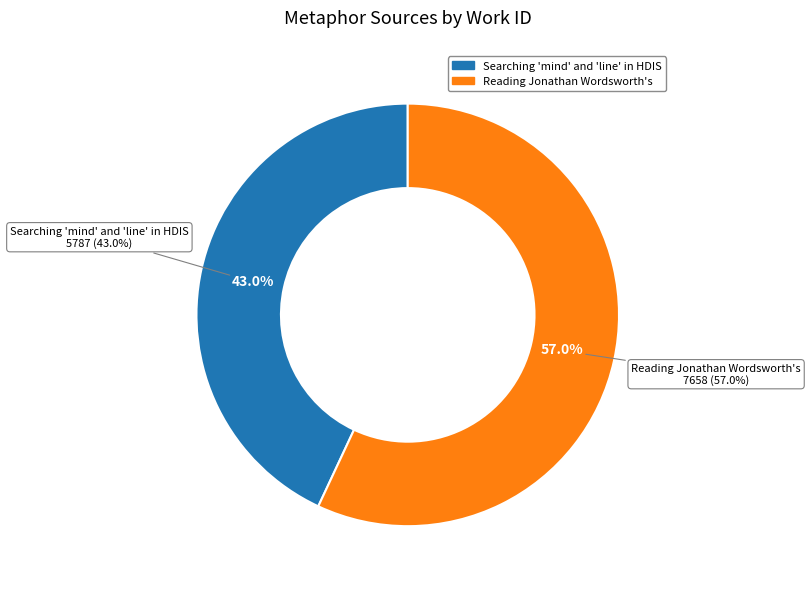

Approximately how many times larger is the value at Reading Jonathan Wordsworth's compared to Searching 'mind' and 'line' in HDIS?

1.3